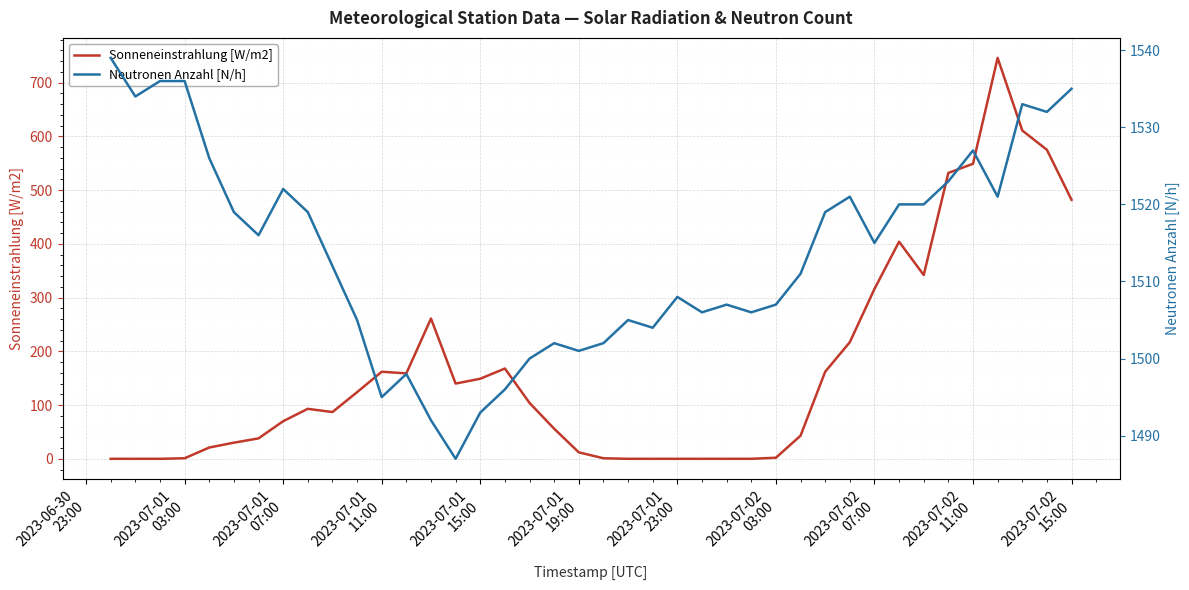

What is the difference between the maximum and minimum values in the Sonneneinstrahlung [W/m2] series?

746